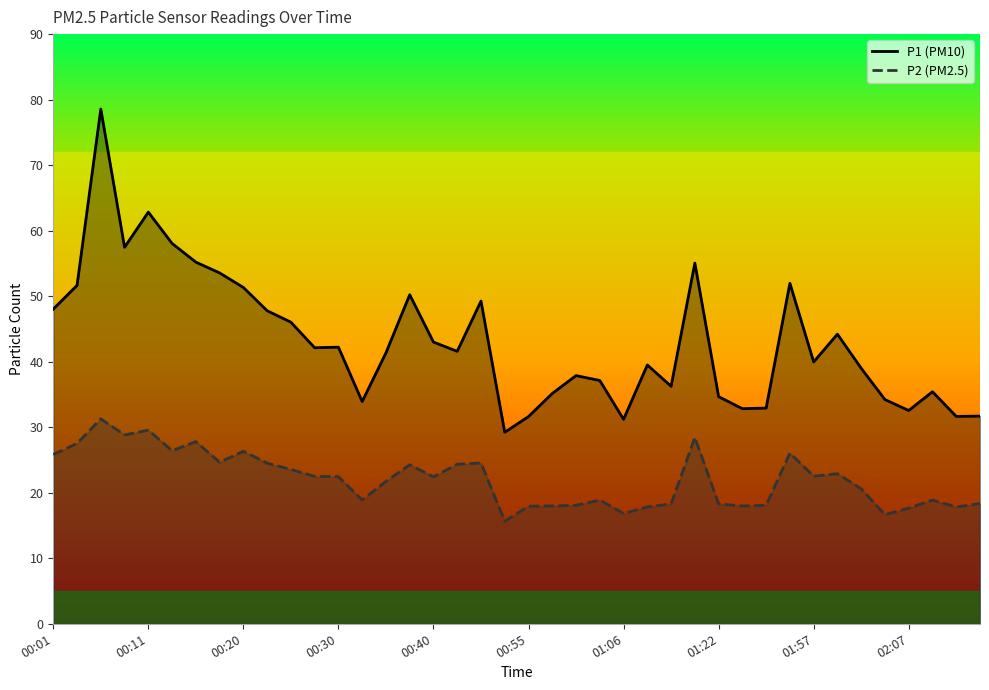

What is the difference between the second highest and minimum values in the P1 series?

33.6